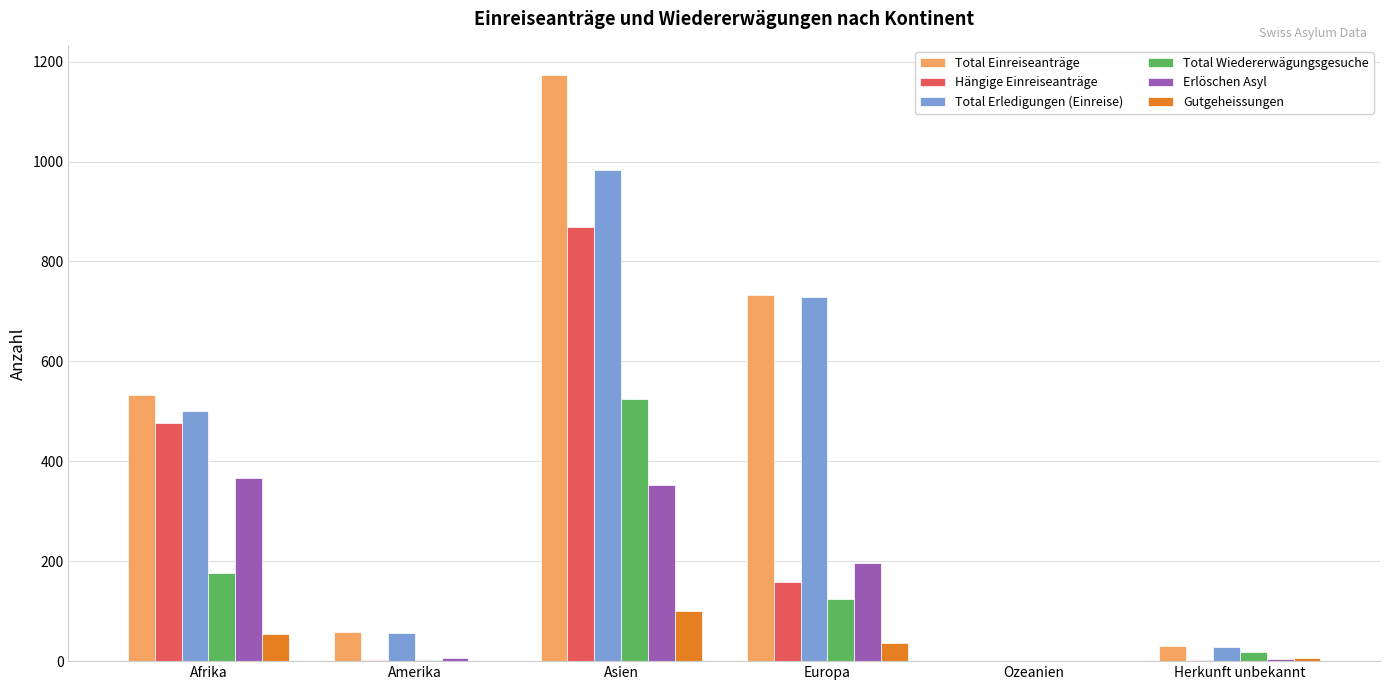

What are all the series names shown in the legend?

Total Einreiseanträge, Hängige Einreiseanträge, Total Erledigungen (Einreise), Total Wiedererwägungsgesuche, Erlöschen Asyl, Gutgeheissungen